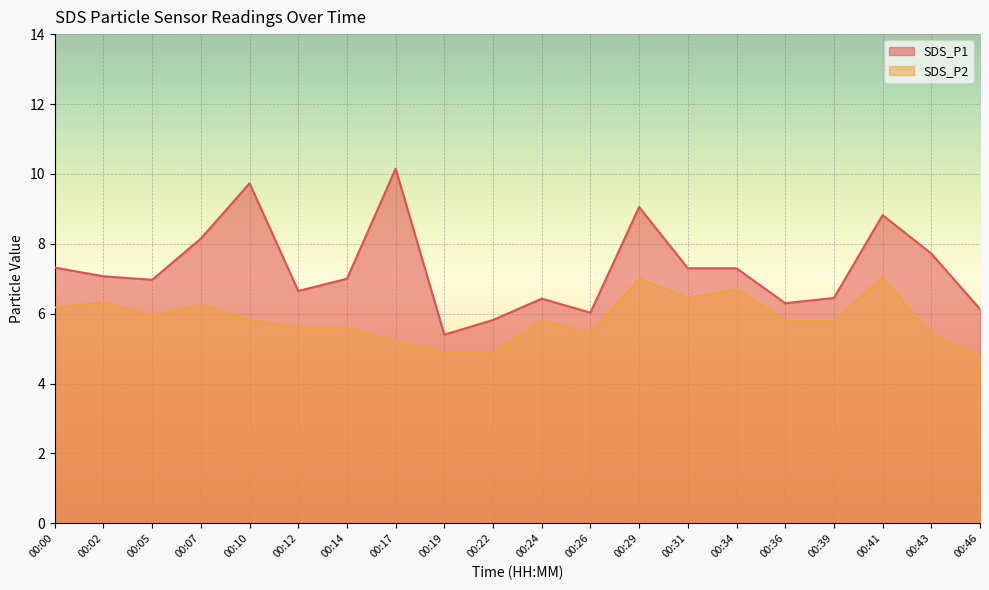

Where does the SDS_P2 series first go above 5?

00:00